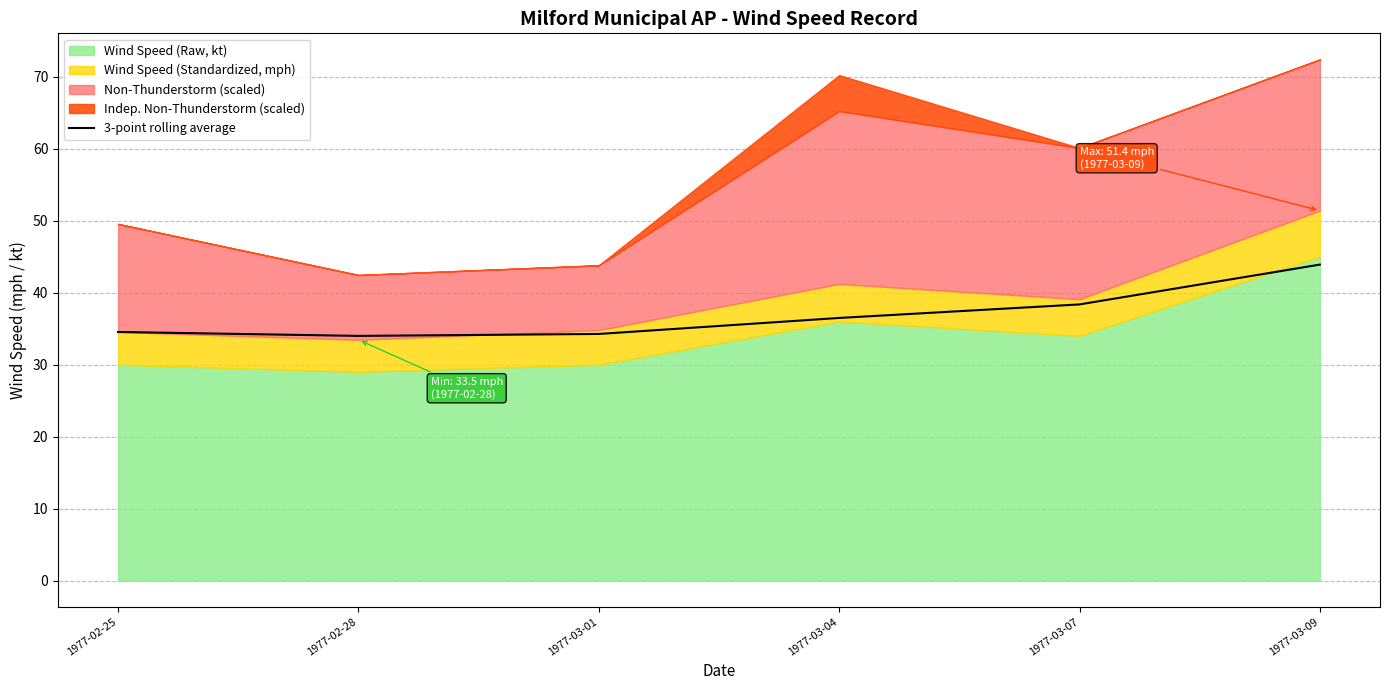

What position from the right is 1977-03-04?

3